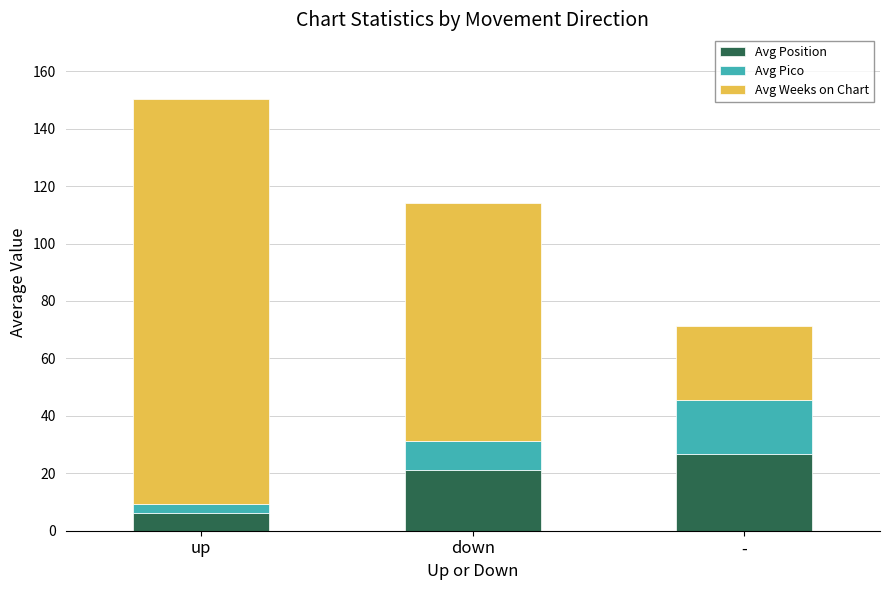

Reading left to right, list the values for the Avg Position series.

6.2	21.1	26.6